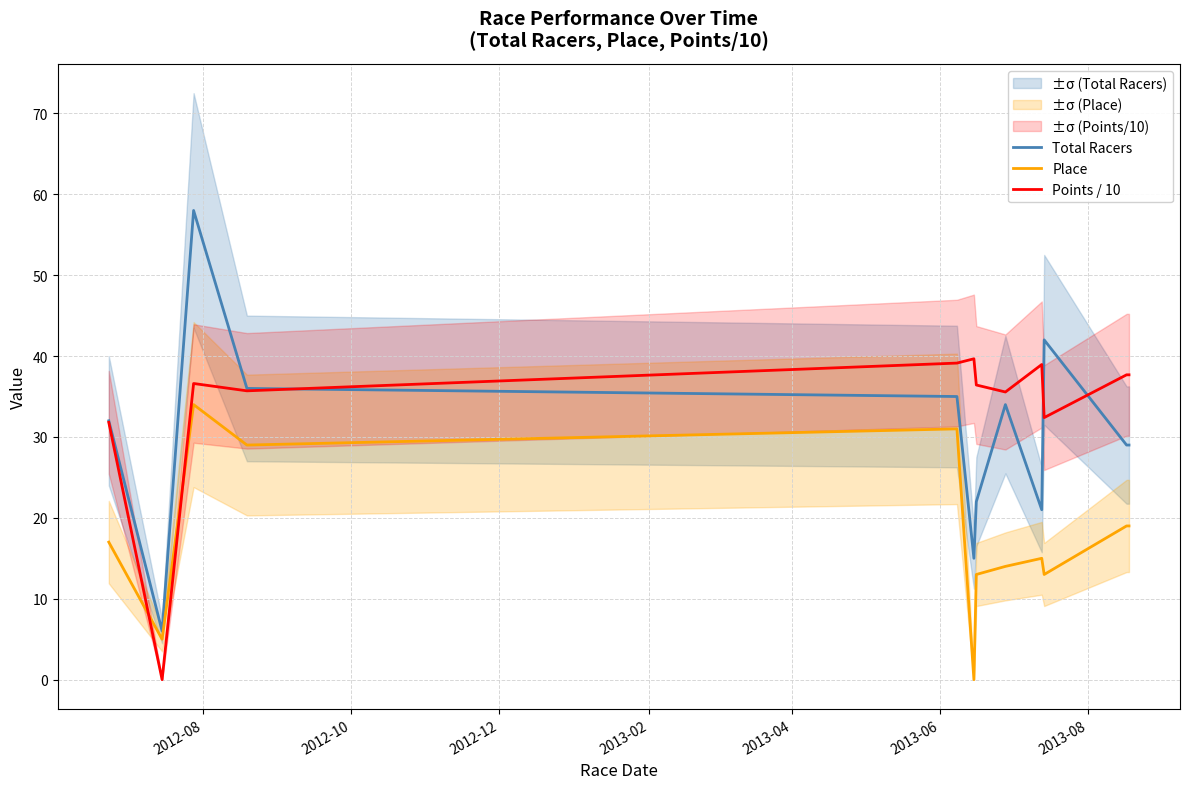

What is the maximum value for Points / 10?

39.7